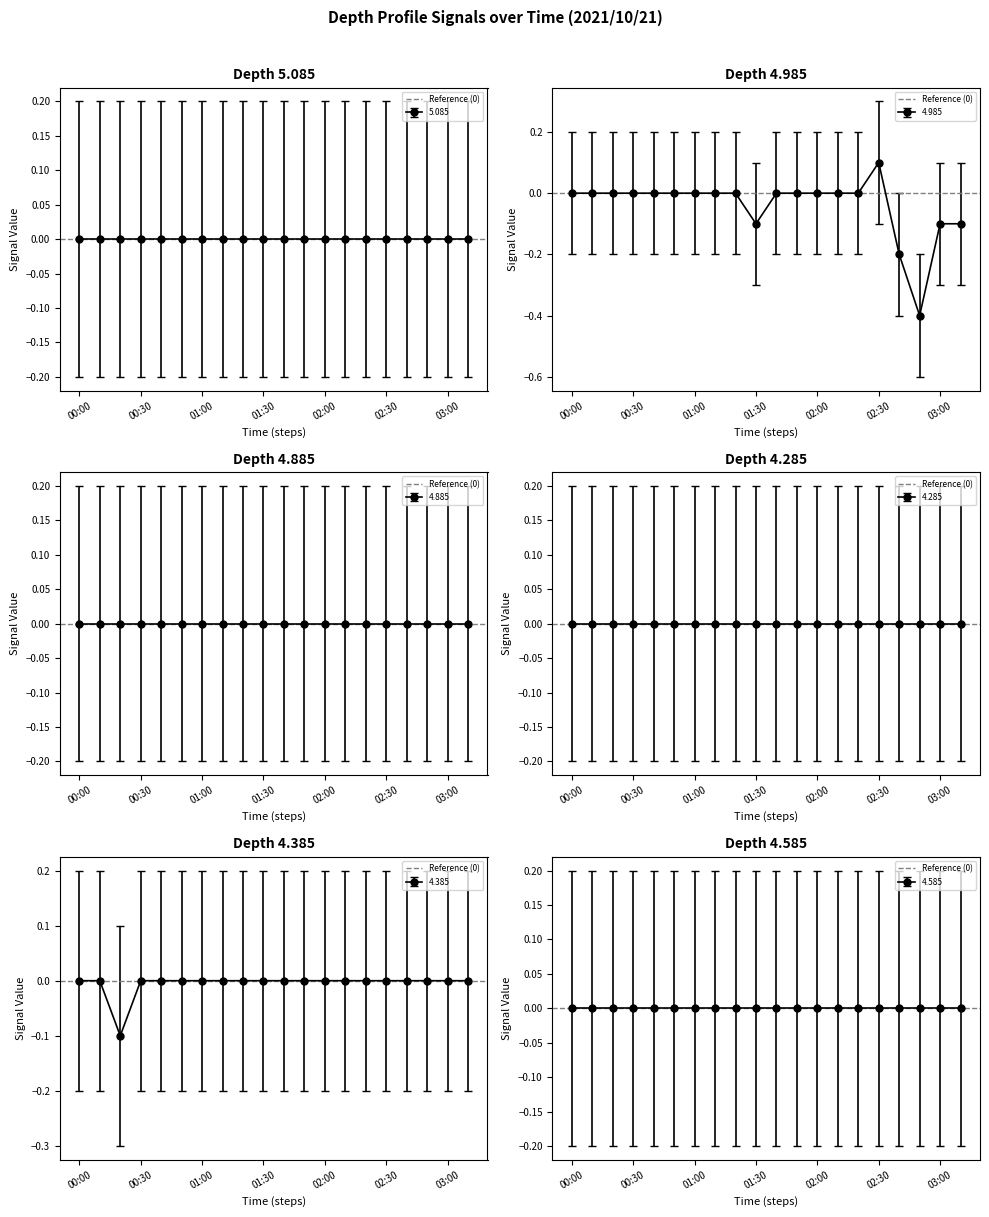

At how many categories does at least one series exceed 0?

1